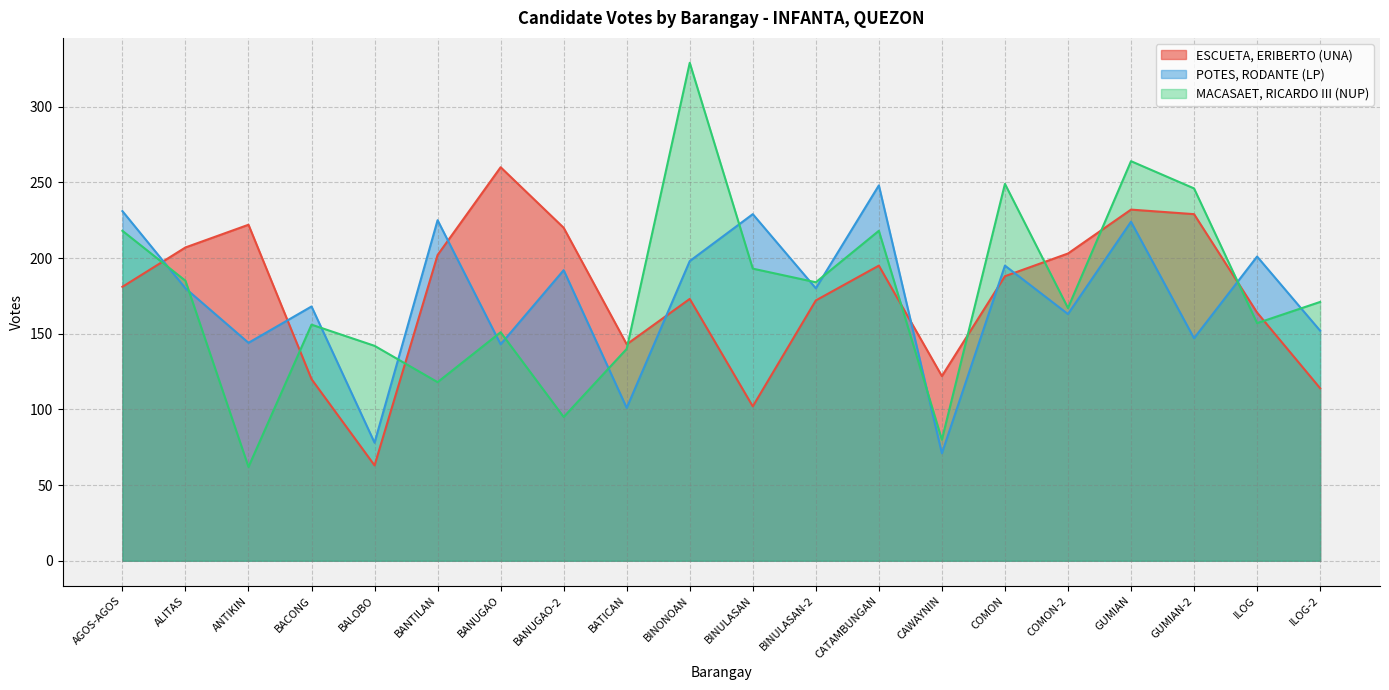

How many values in the ESCUETA, ERIBERTO (UNA) series are below 188?

10